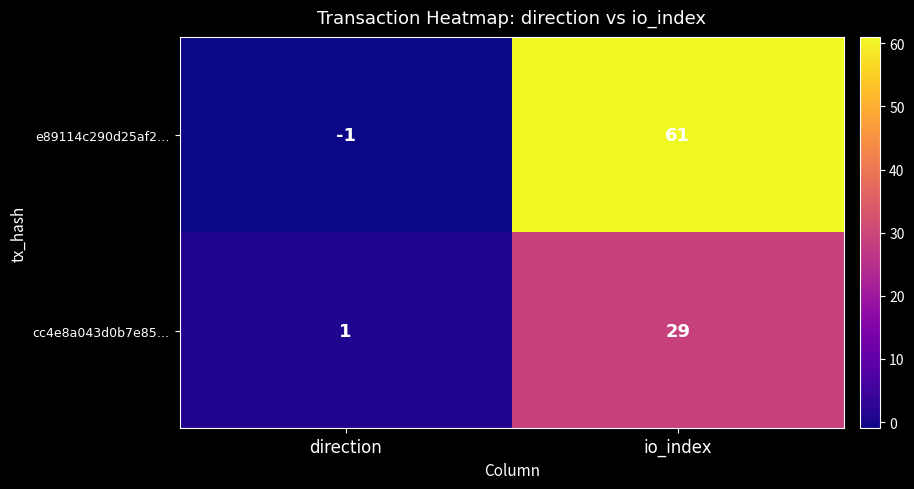

The value of e89114c290d25af2… at direction is -1. True or false?

True